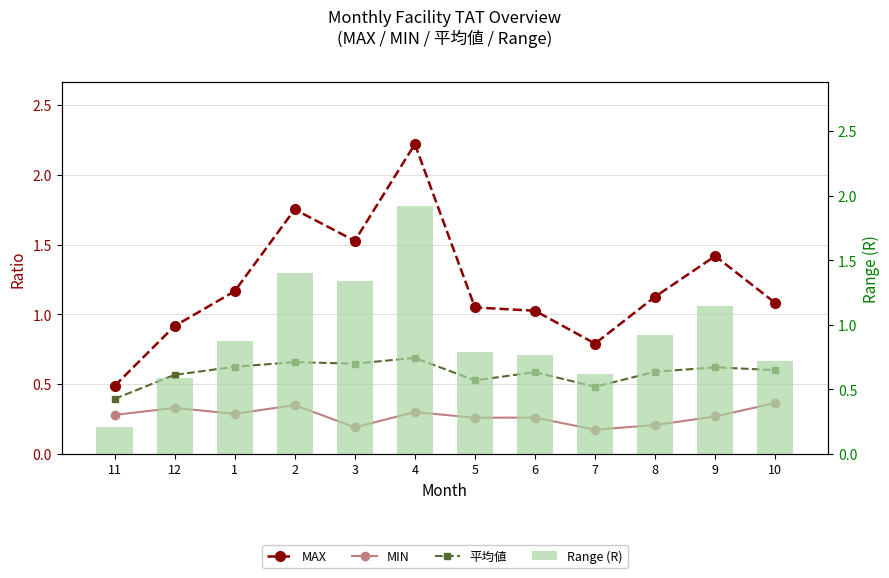

Reading left to right, what are all the values shown in this chart?

MAX: 0.5	0.9	1.2	1.8	1.5	2.2	1.1	1.0	0.8	1.1	1.4	1.1
MIN: 0.3	0.3	0.3	0.3	0.2	0.3	0.3	0.3	0.2	0.2	0.3	0.4
平均値: 0.4	0.6	0.6	0.7	0.6	0.7	0.5	0.6	0.5	0.6	0.6	0.6
Range (R): 0.2	0.6	0.9	1.4	1.3	1.9	0.8	0.8	0.6	0.9	1.1	0.7